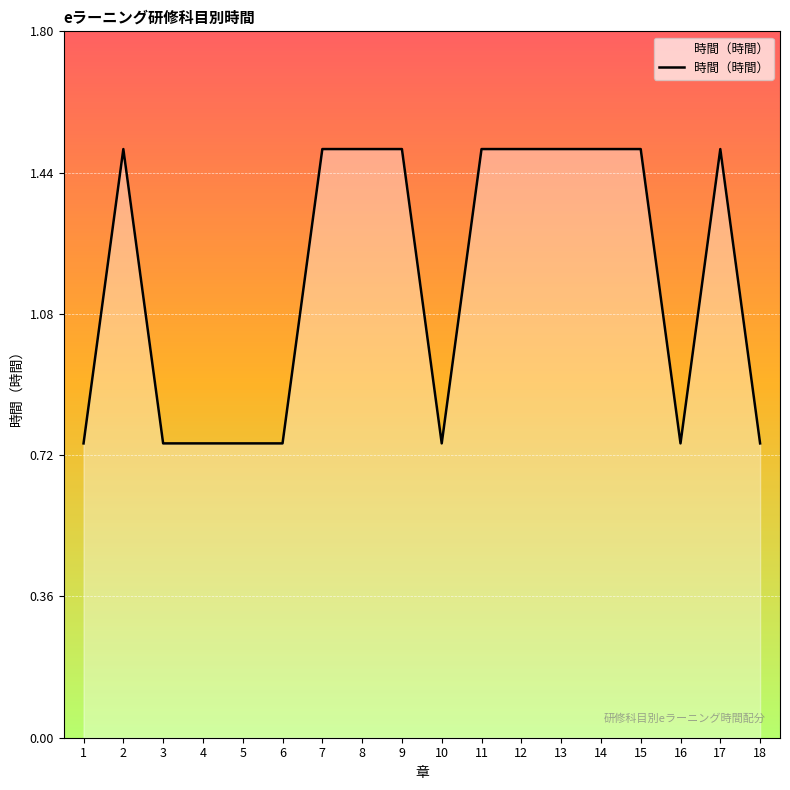

What is the average value?

1.2